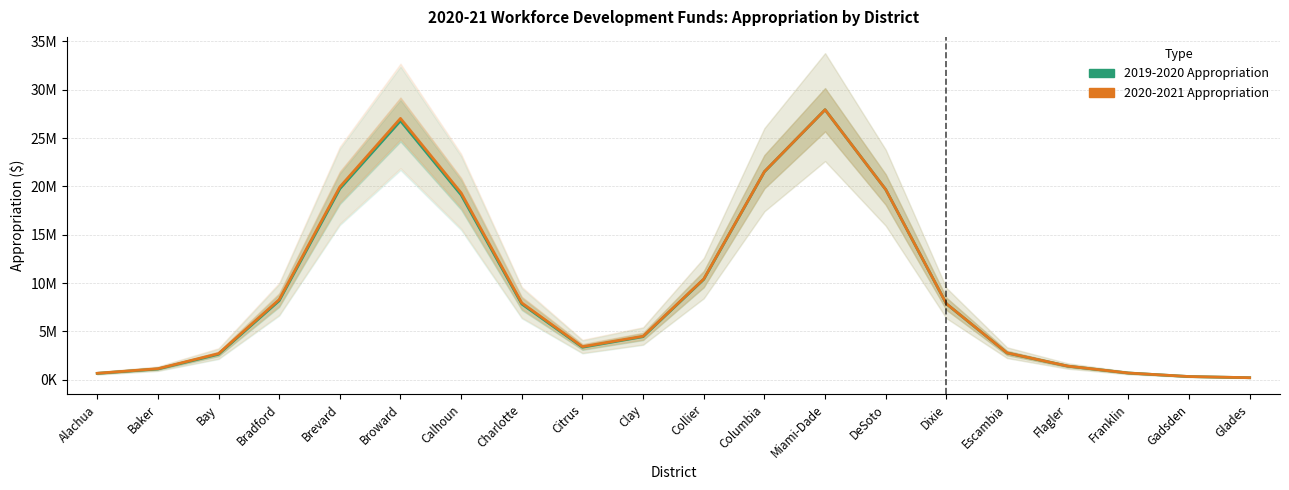

What is the value of the 2019-2020 Appropriation point at the 4th from the left?

8169393.8